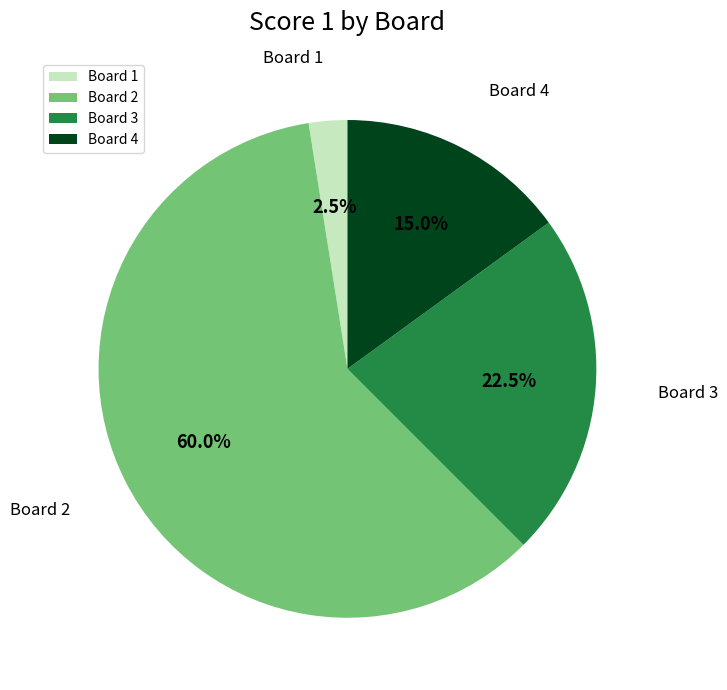

Approximately how many times larger is the value at Board 1 compared to Board 3?

0.1